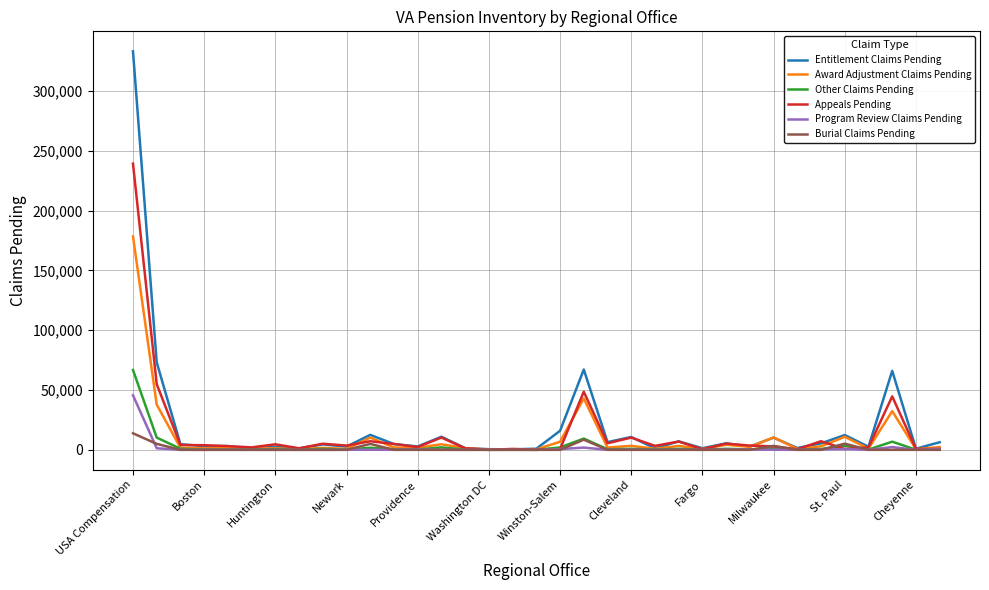

What is the maximum value shown in the chart?

333239